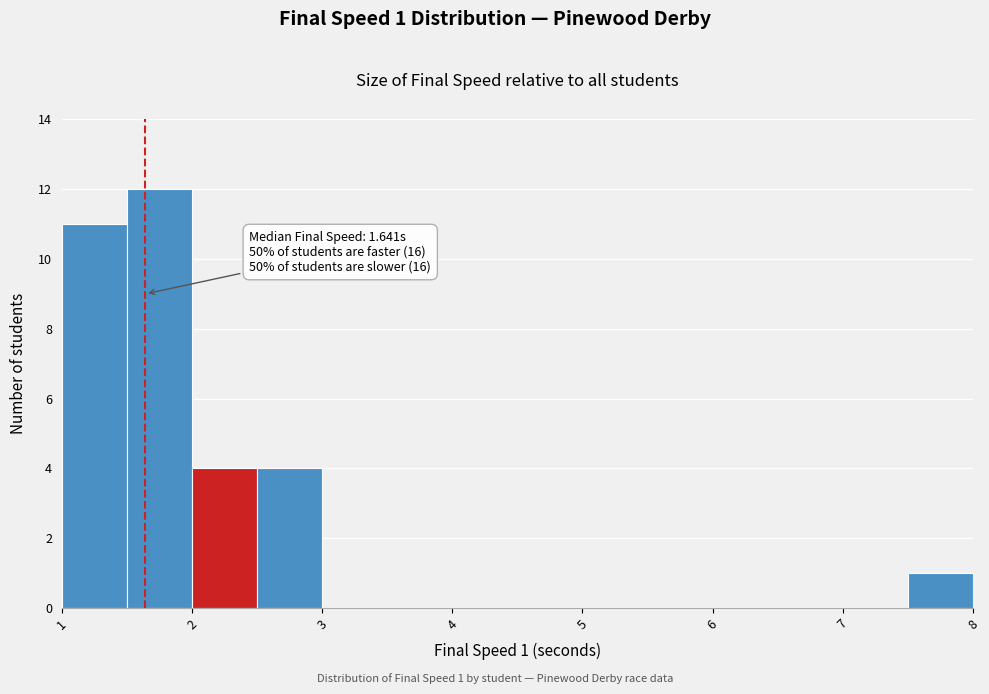

Which range on the x-axis has the tallest bar?

1.5 to 2.0